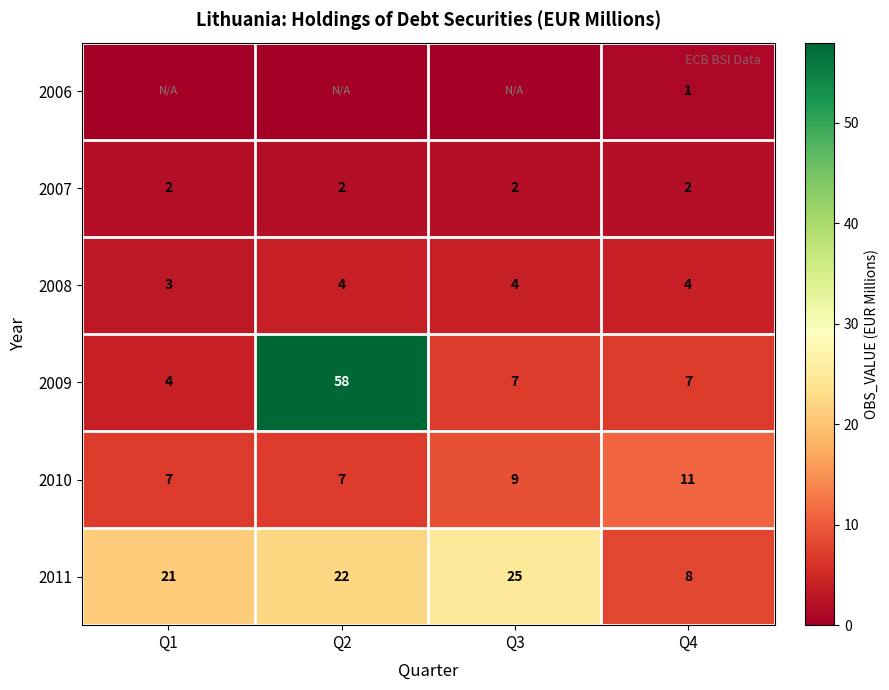

True or false: 2009 has a value of 58 at Q2.

True